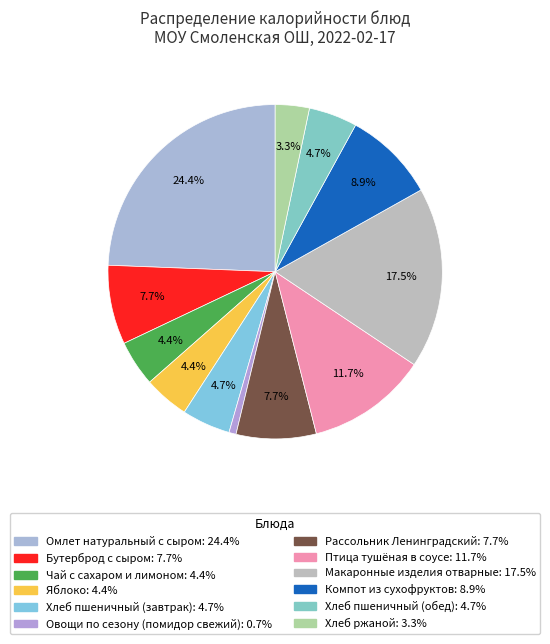

How many slices are in this pie chart?

12